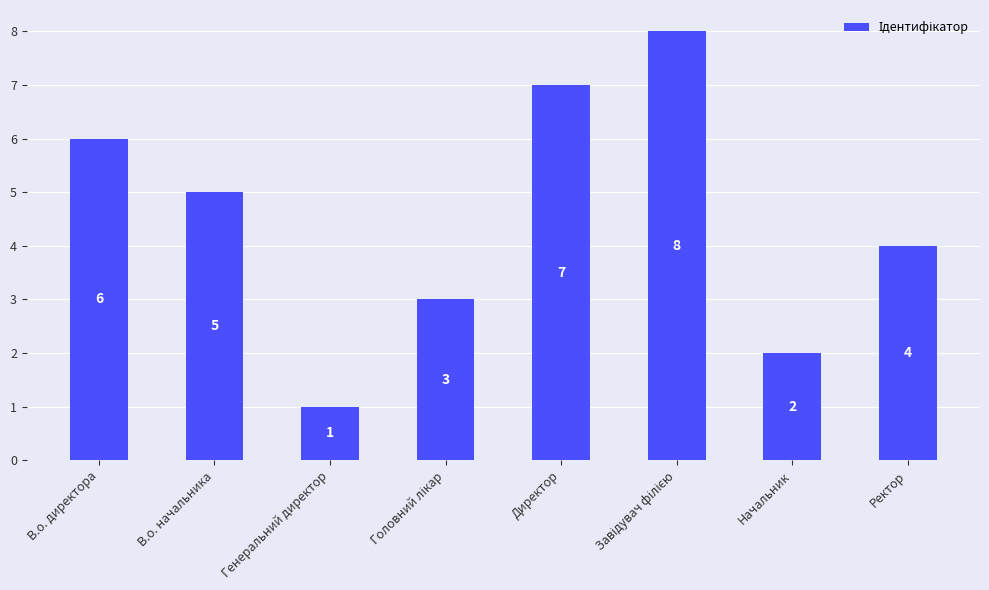

At which label does the data first exceed 5?

В.о. директора